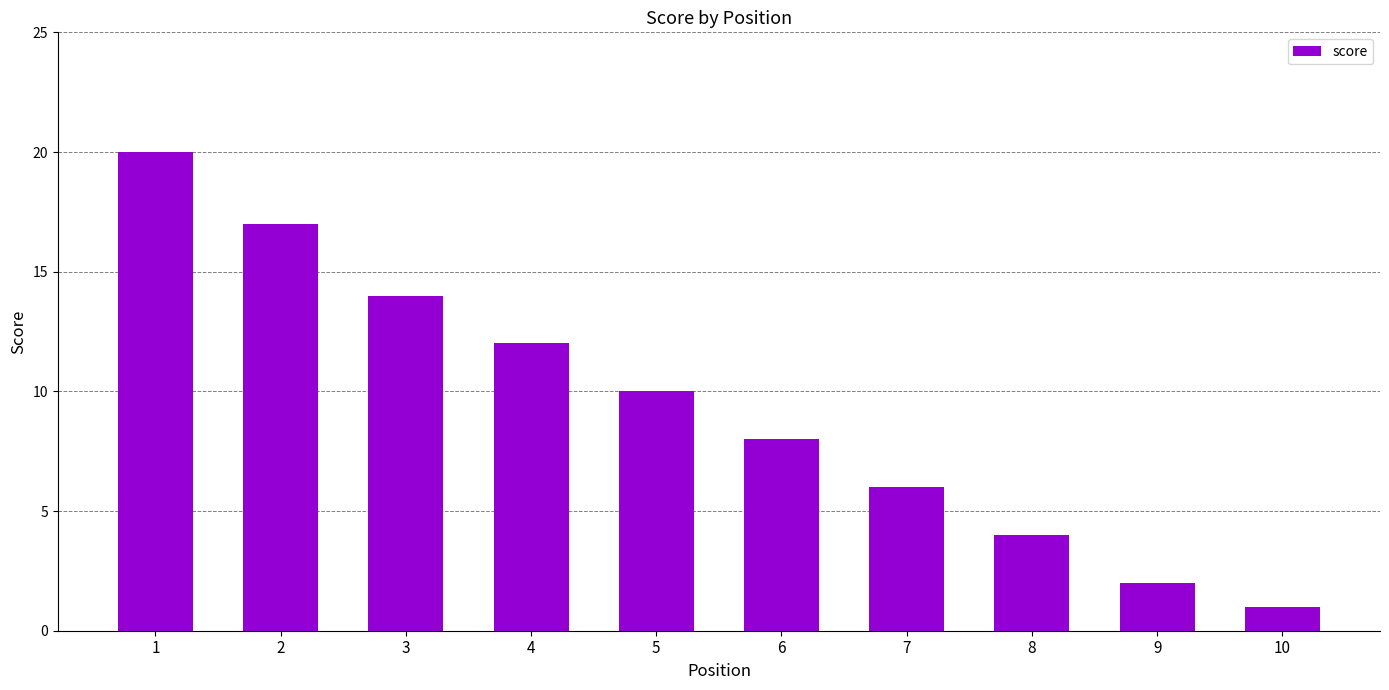

Count the values in the range 4 to 14.

6